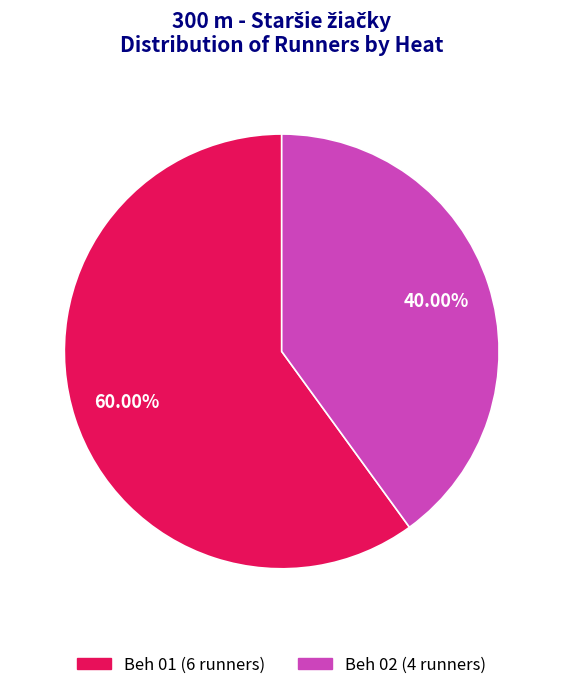

Which slice is the smallest?

Beh 02